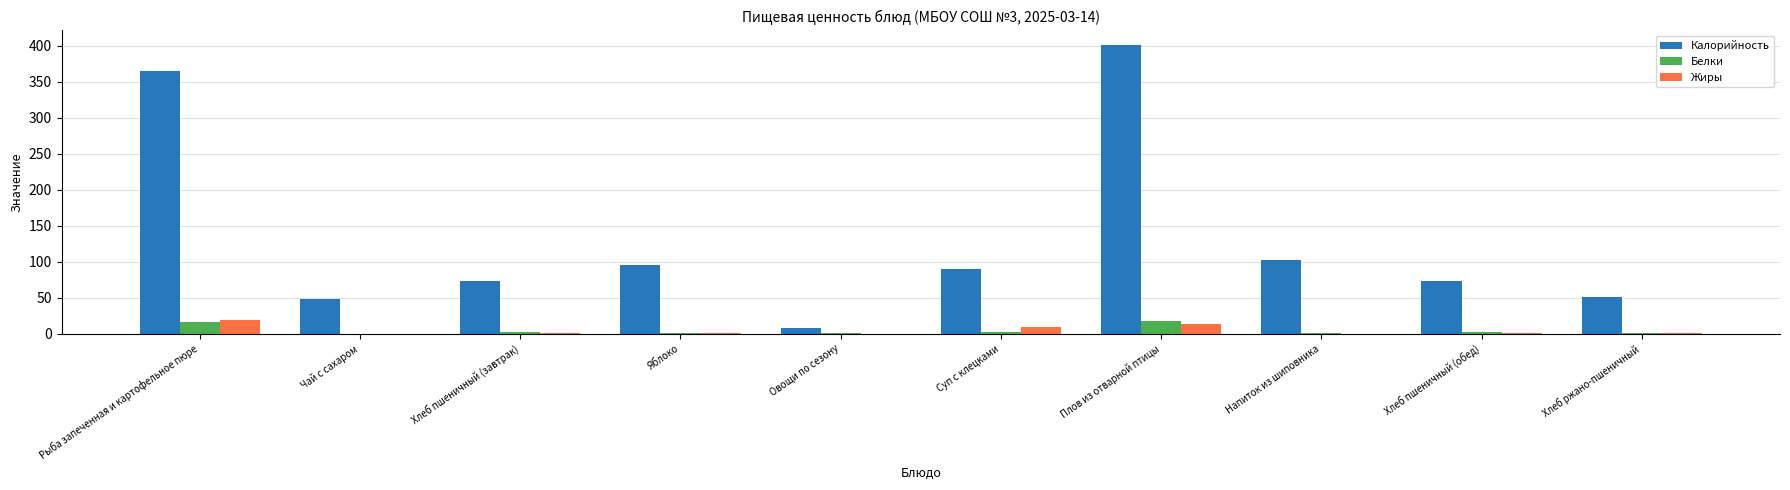

Which series changed the most between Хлеб пшеничный (завтрак) and Хлеб ржано-пшеничный?

Калорийность